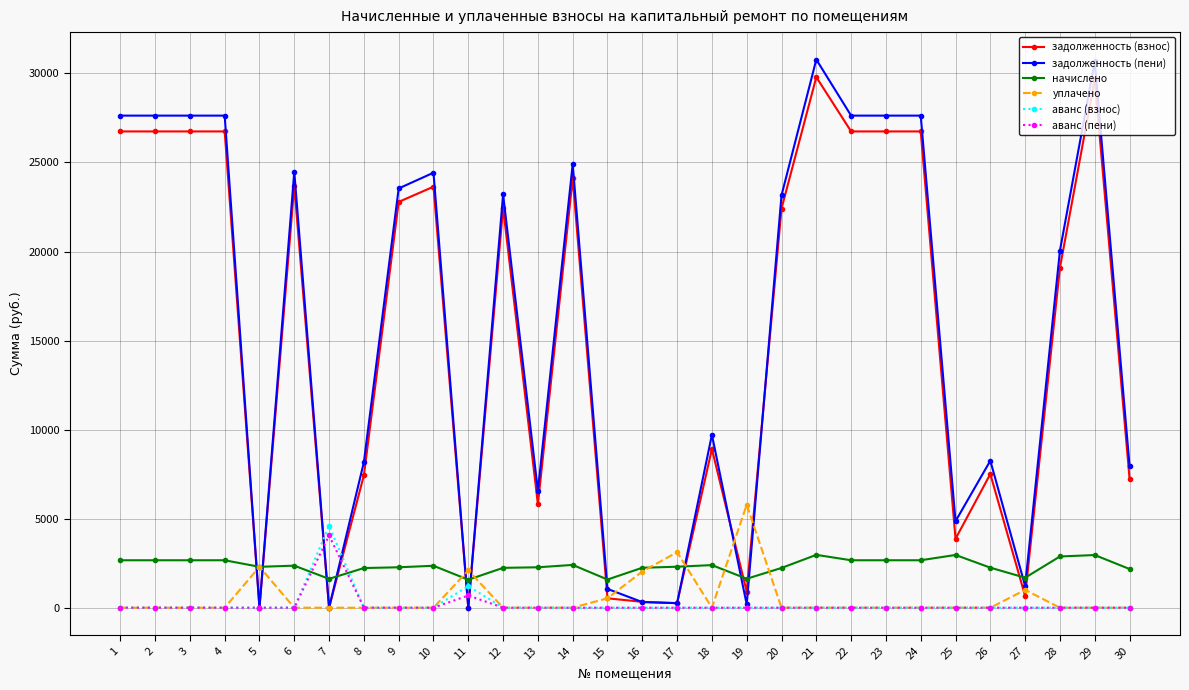

What is the average value of the задолженность (пени) series?

15573.3